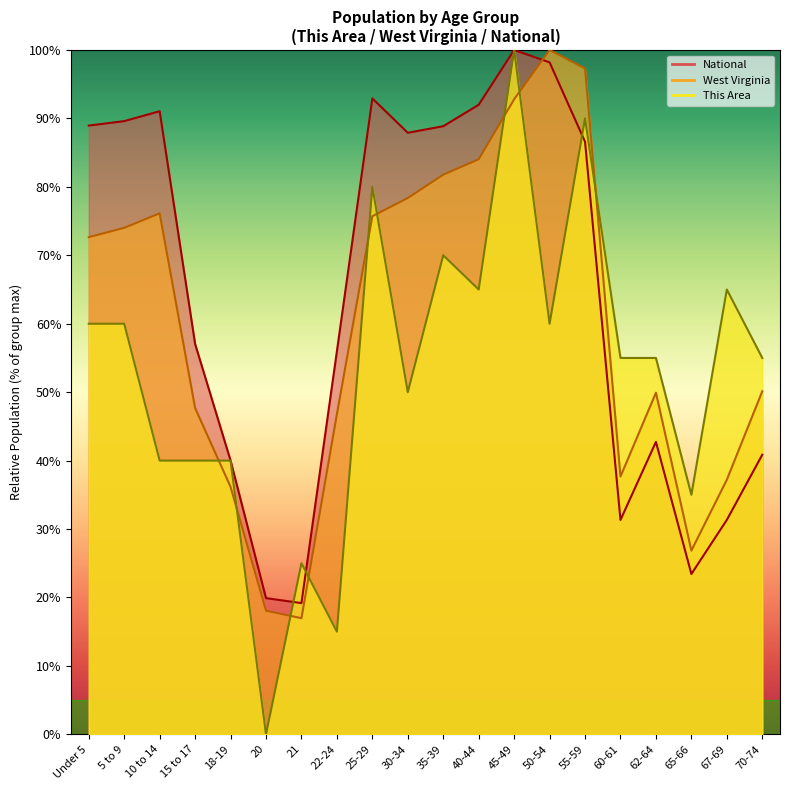

True or false: This Area has a value of 100.0 at 45-49.

True